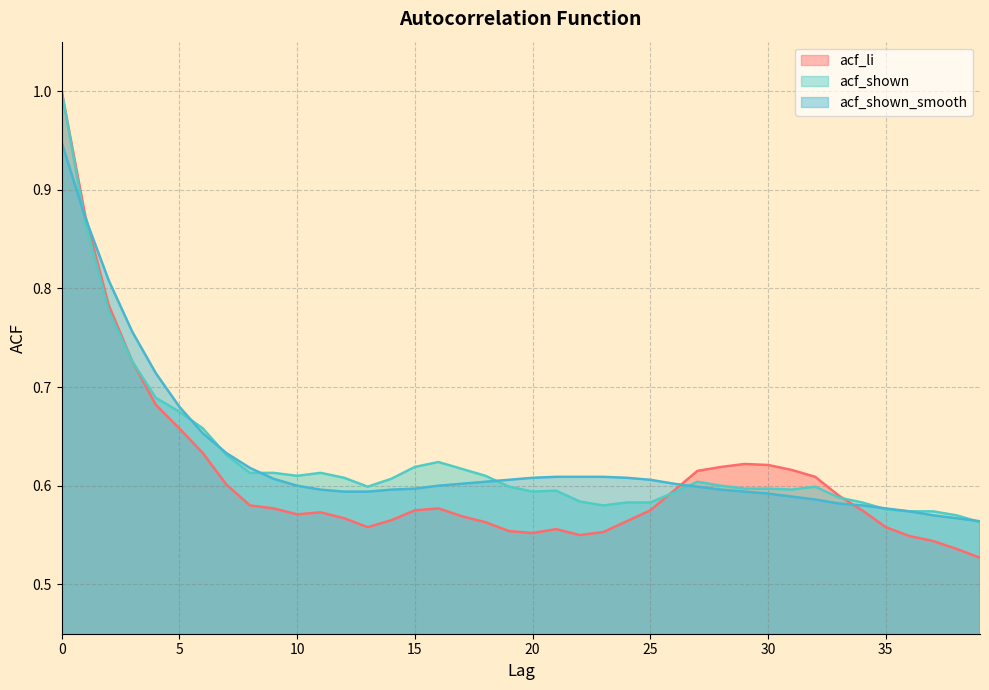

What is the maximum value for acf_shown?

1.0